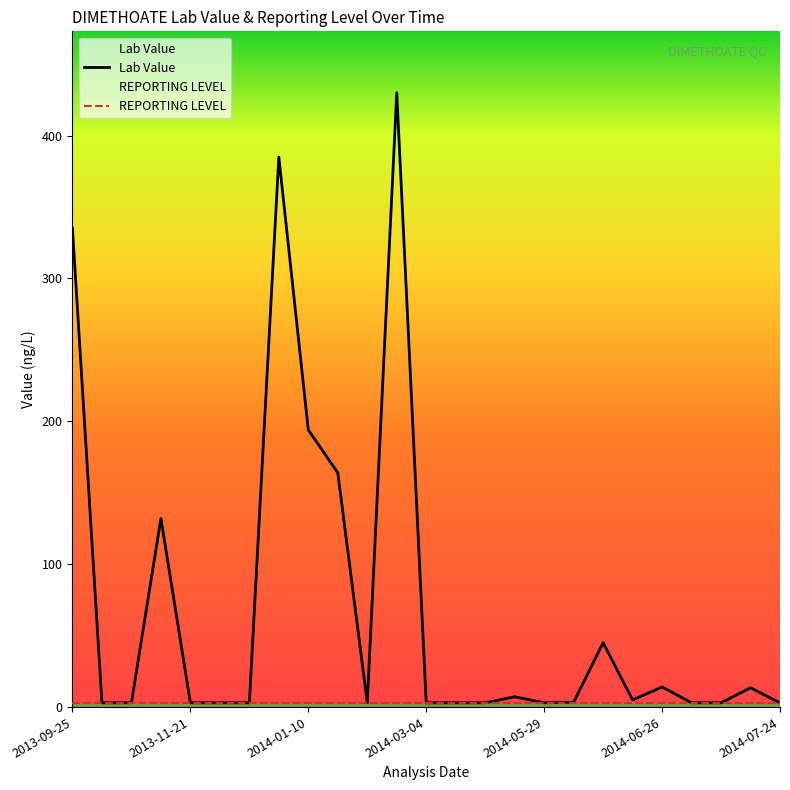

Is it true that REPORTING LEVEL equals 3.0 at 2014-03-04?

True